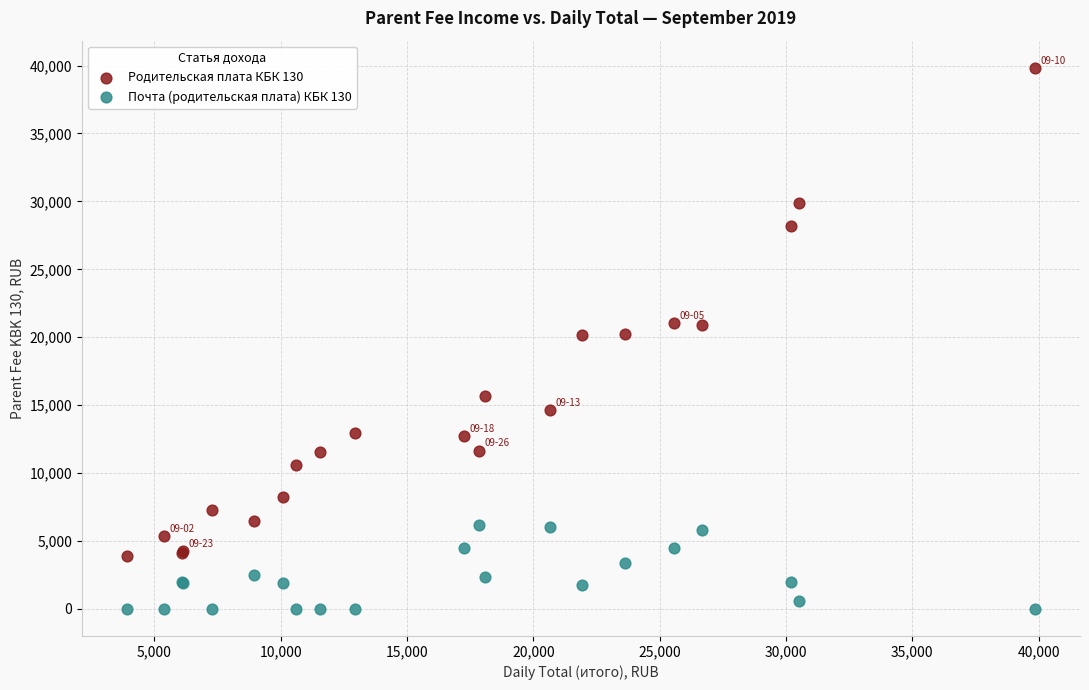

What are all the series names shown in the legend?

Родительская плата КБК 130, Почта (родительская плата) КБК 130